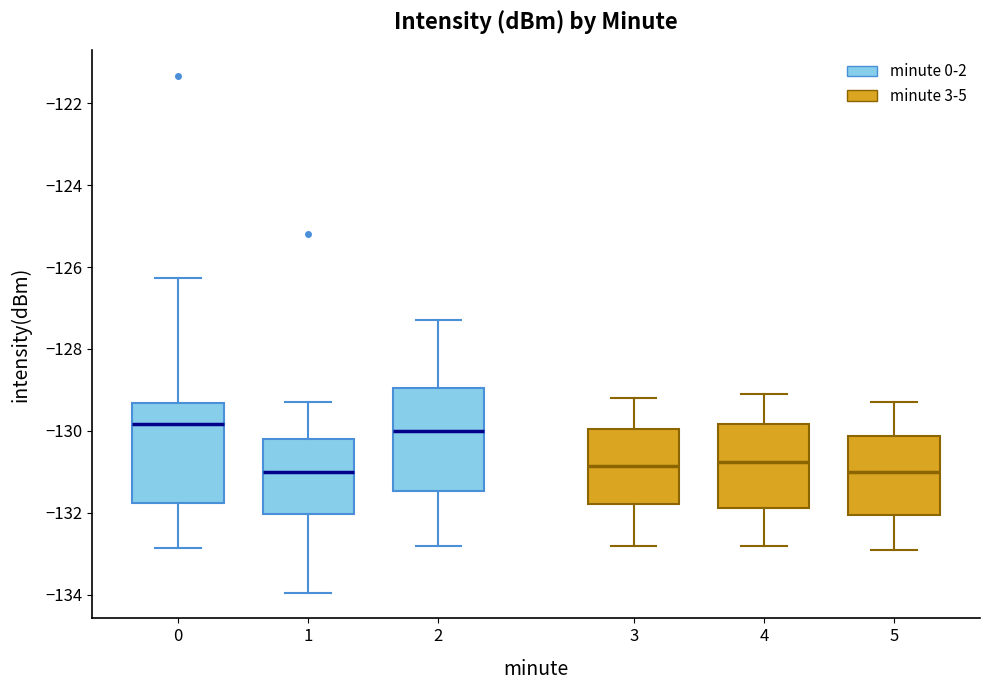

Reading left to right, read every box against the y-axis: the position of its median line, the range the box covers, and the ends of its whiskers. The values are not printed on the chart, so give them approximately, as read against the axis.

0: median -129.8, box -131.8 to -129.4, whiskers -132.8 to -126.2
1: median -131.0, box -132.0 to -130.2, whiskers -134.0 to -129.2
2: median -130.0, box -131.4 to -129.0, whiskers -132.8 to -127.2
3: median -130.8, box -131.8 to -130.0, whiskers -132.8 to -129.2
4: median -130.8, box -131.8 to -129.8, whiskers -132.8 to -129.0
5: median -131.0, box -132.0 to -130.2, whiskers -132.8 to -129.2